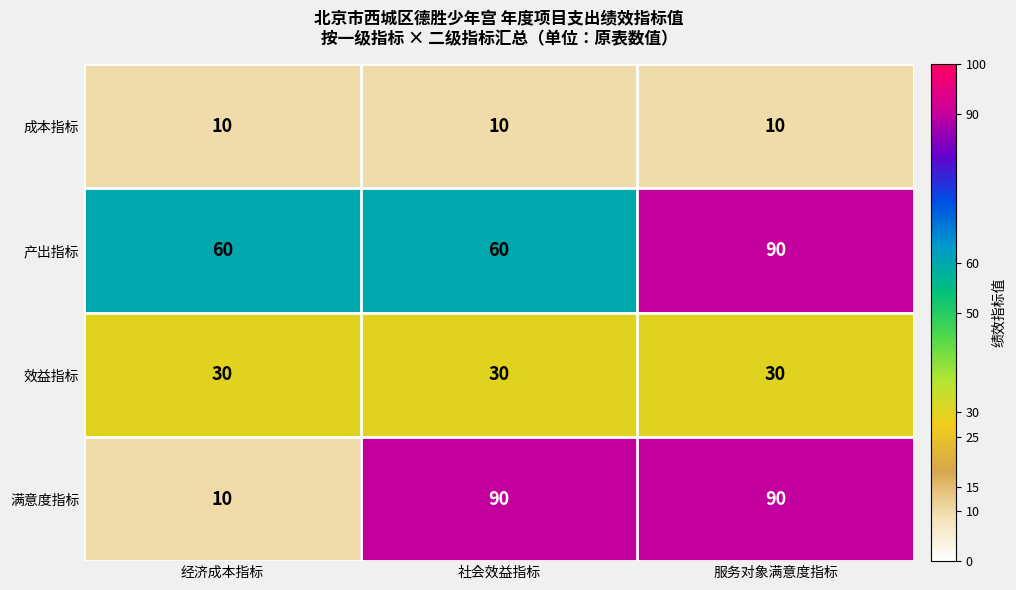

Is it true that 成本指标 equals 3 at 经济成本指标?

False